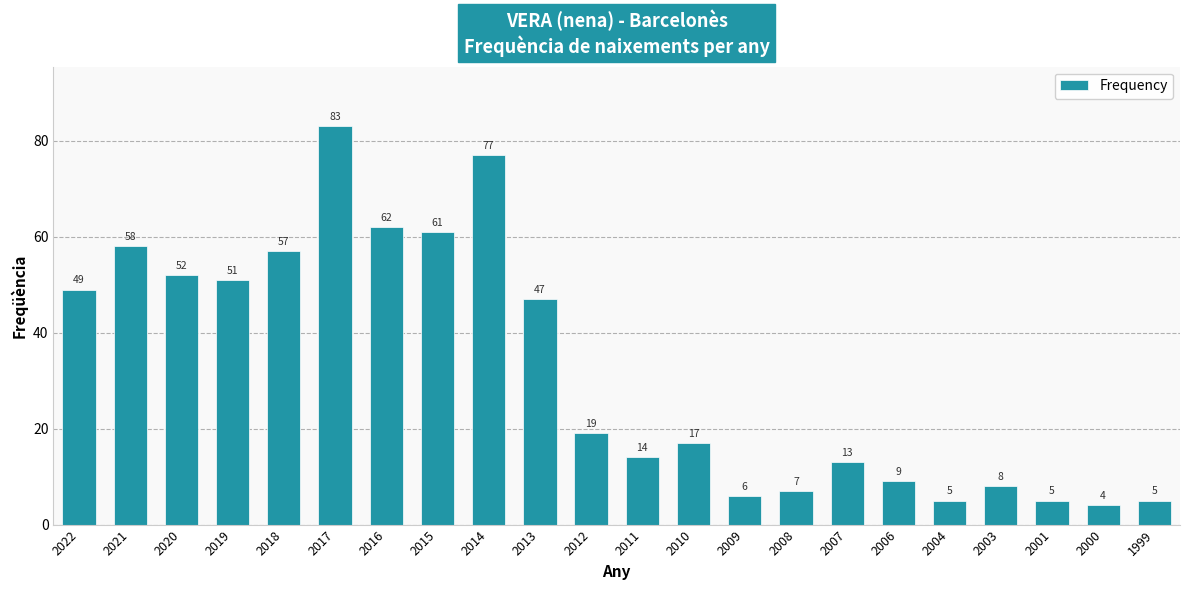

What is the value of the 9th bar from the left?

77